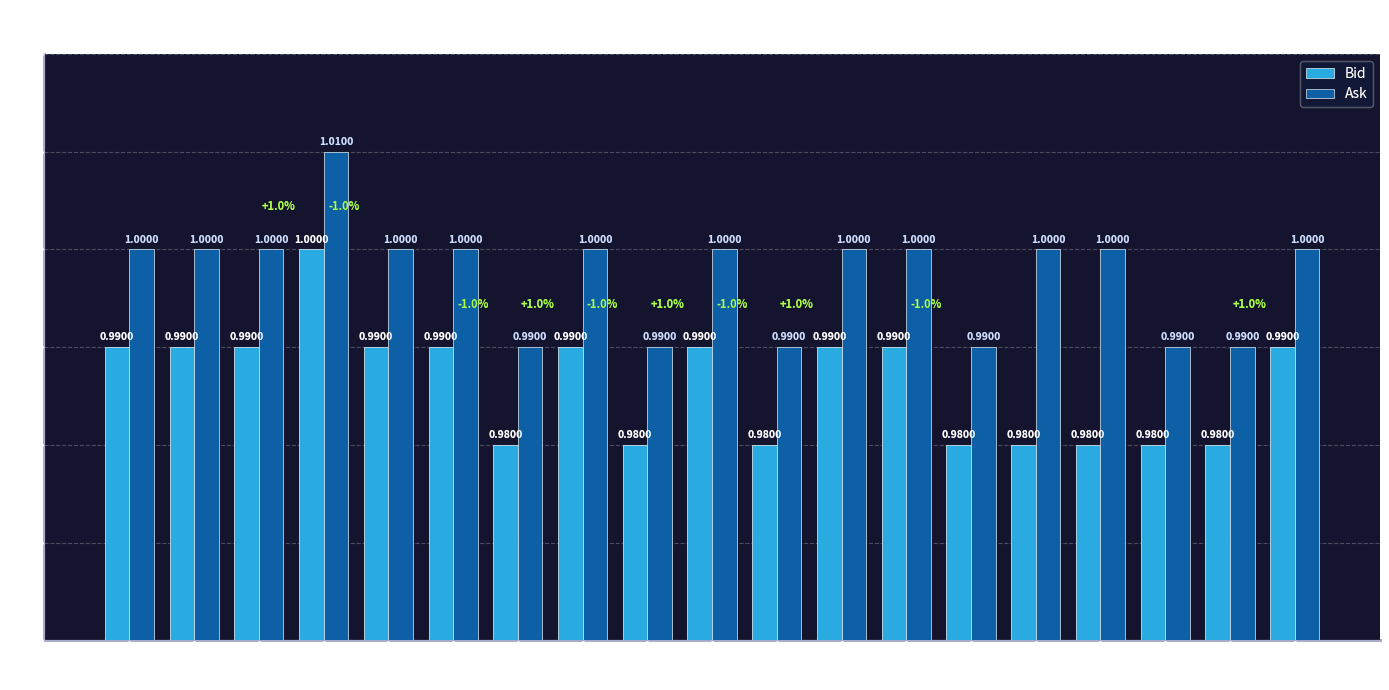

How many groups of bars are there?

19